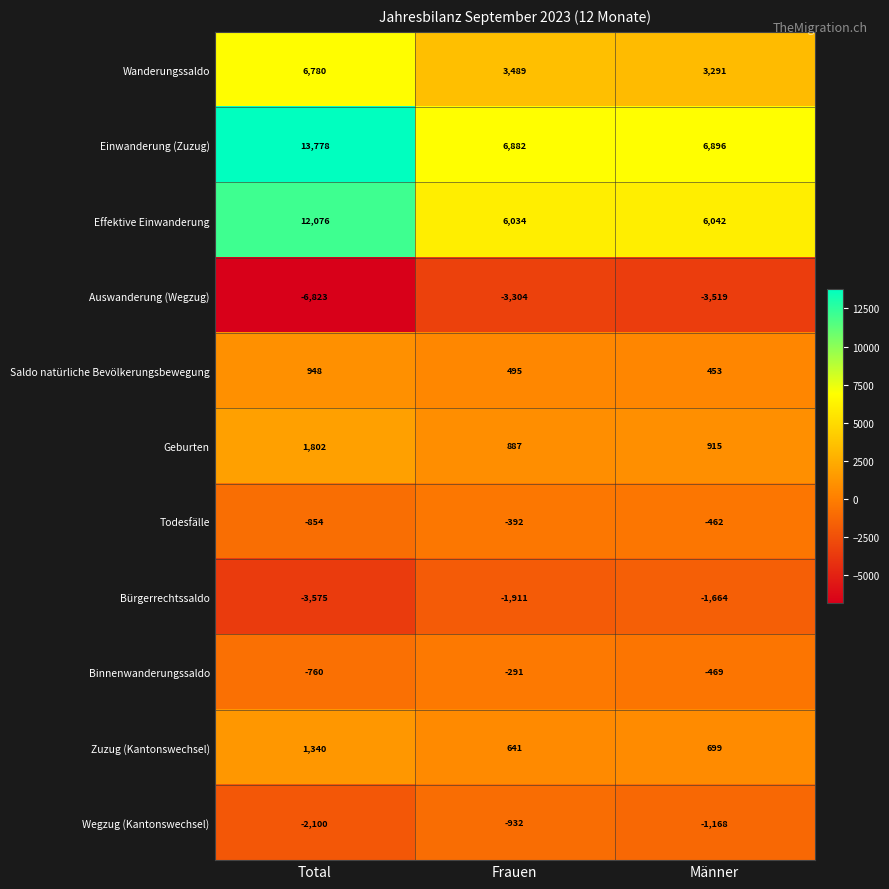

What is the average value of the Effektive Einwanderung series?

8051